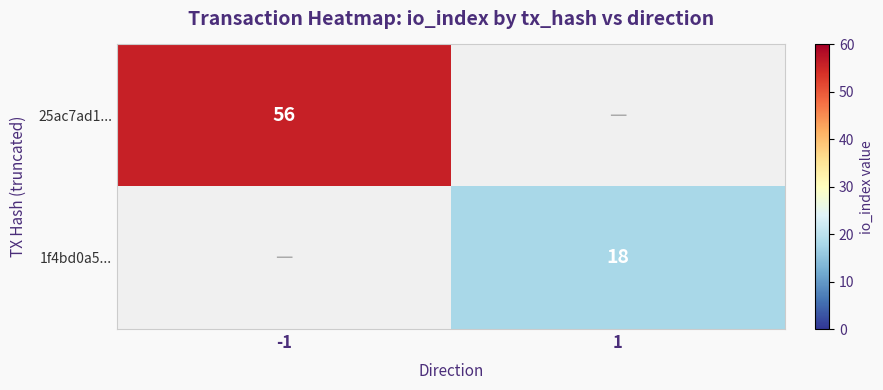

Is it true that 1f4bd0a5... equals 29 at 1?

False